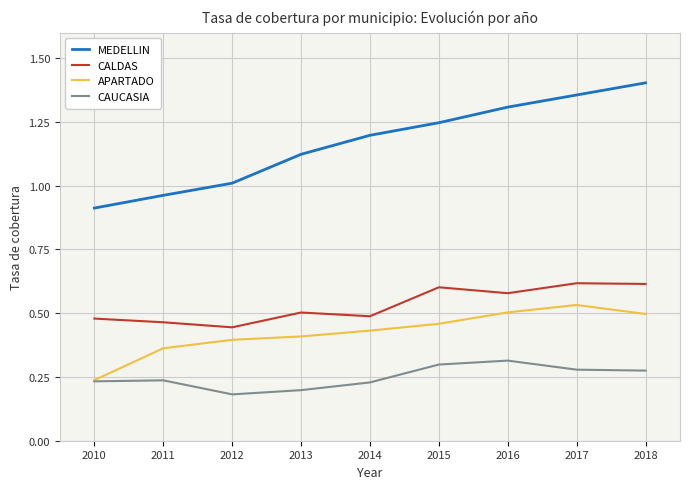

Is the value of APARTADO at 2017 greater than the value of MEDELLIN at 2014?

No